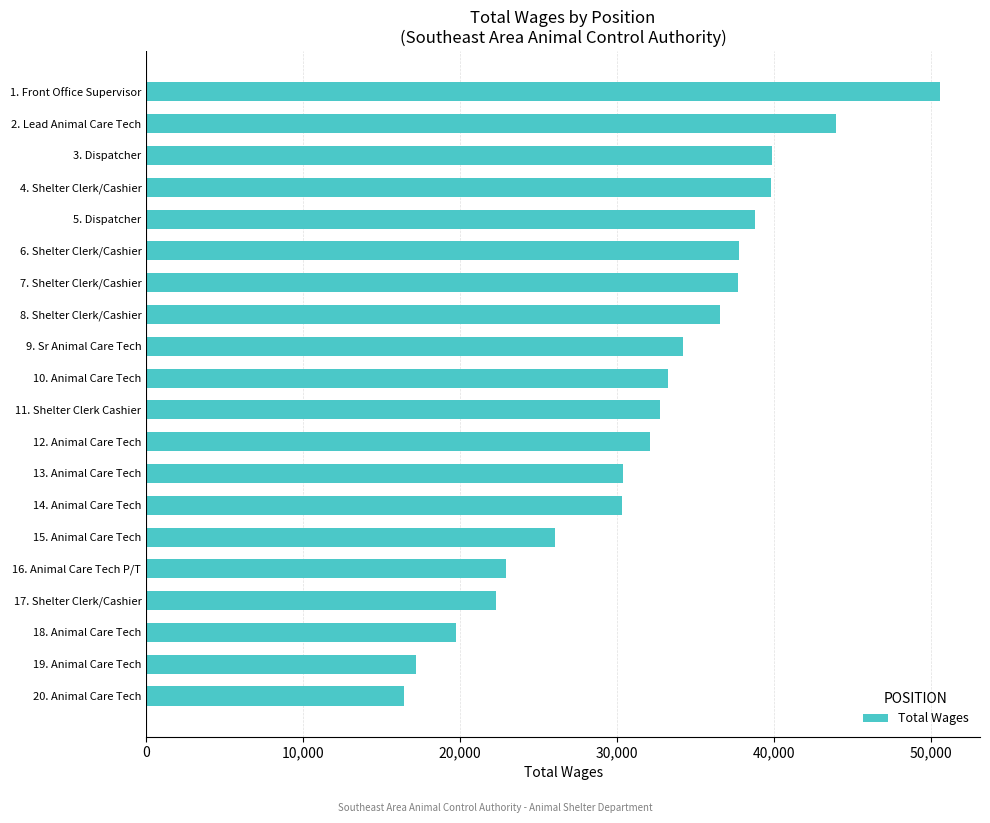

What is the approximate value at 2. Lead Animal Care Tech, to the nearest 100?

44000